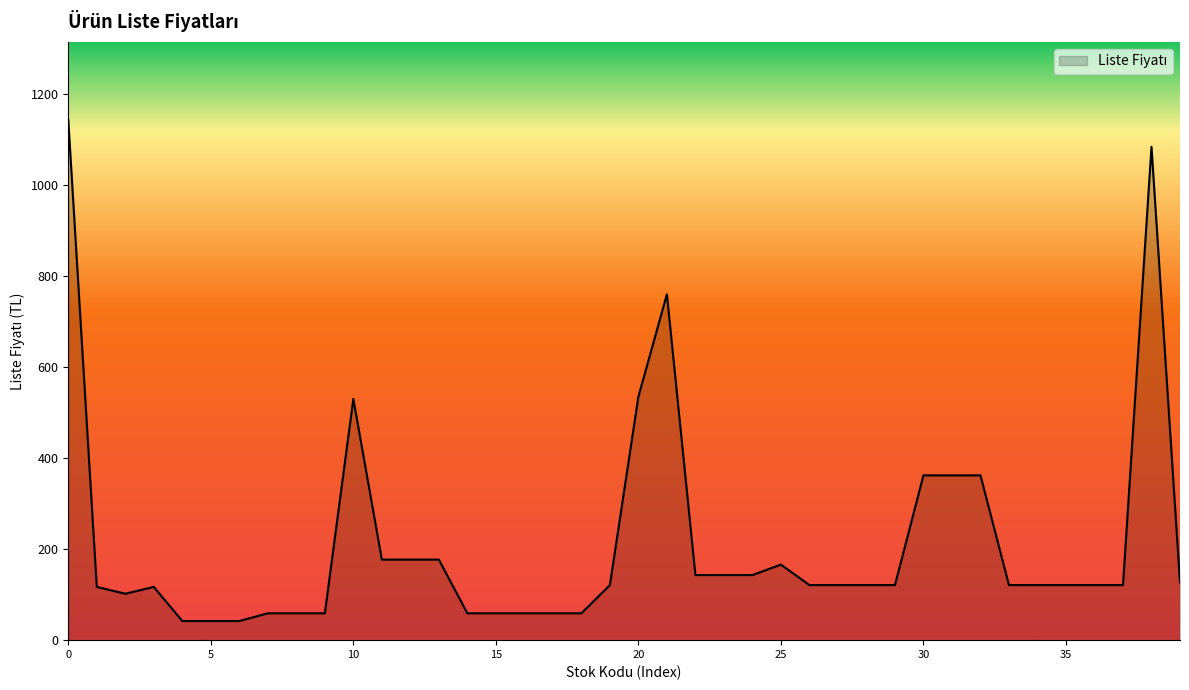

What is the smallest value displayed?

42